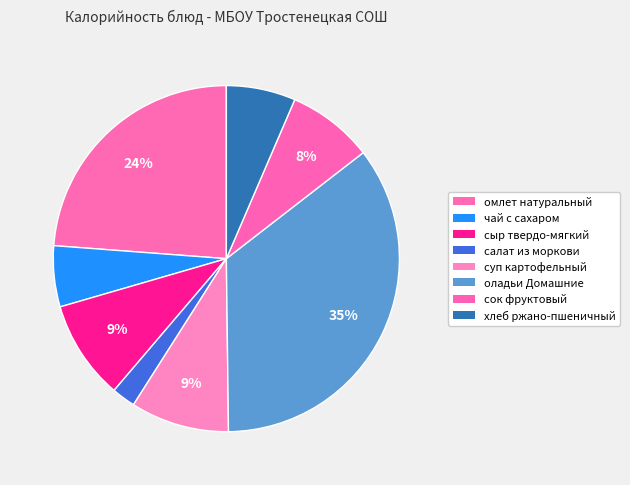

True or false: чай с сахаром accounts for 6% of the total.

True